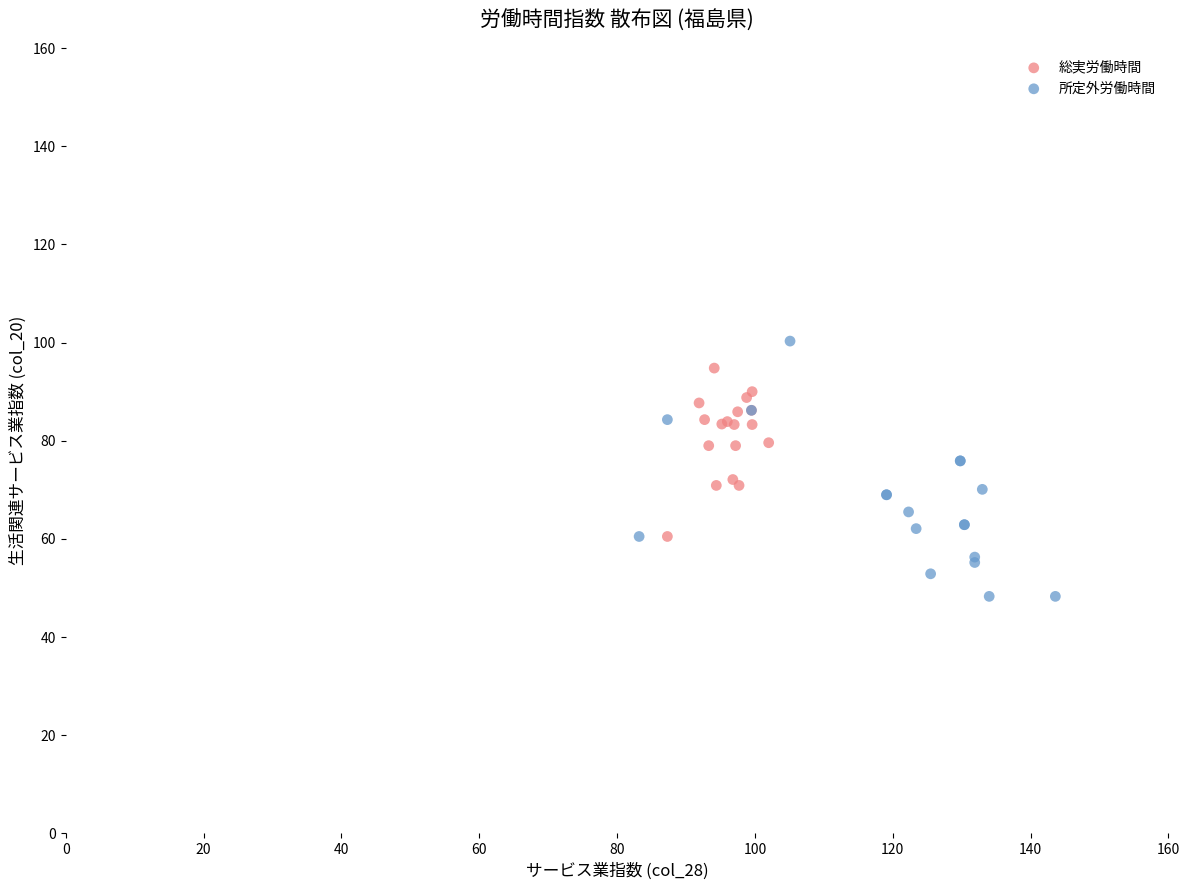

Which series has the largest Y range (max minus min)?

所定外労働時間